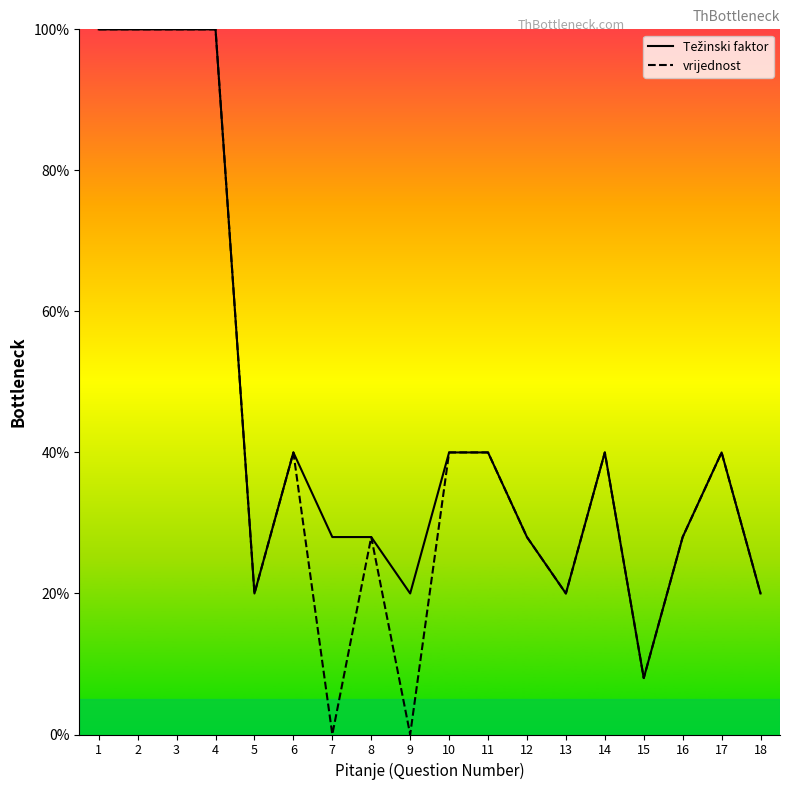

What is the average value of the vrijednost series?

41.8